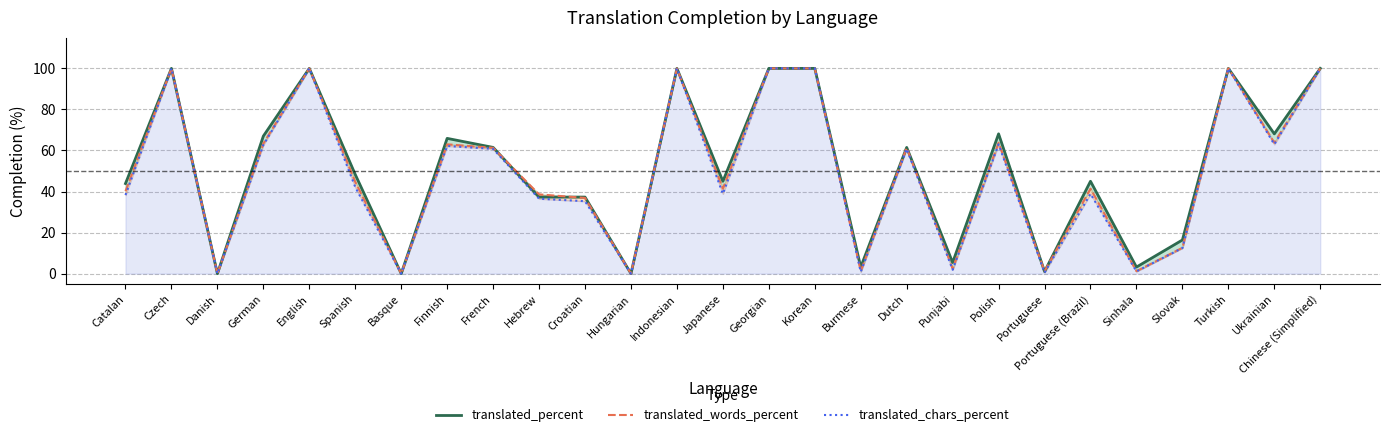

Which category has the lowest value in the translated_chars_percent series?

Danish